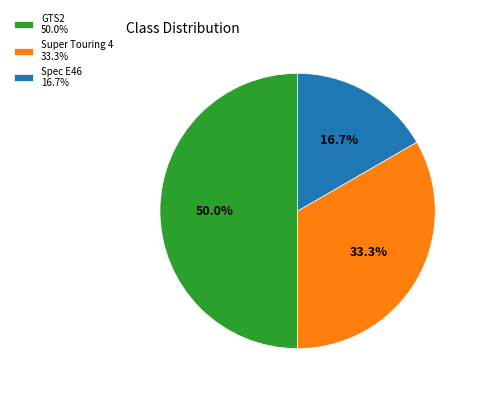

To the nearest percent, what is the average slice percentage?

33%